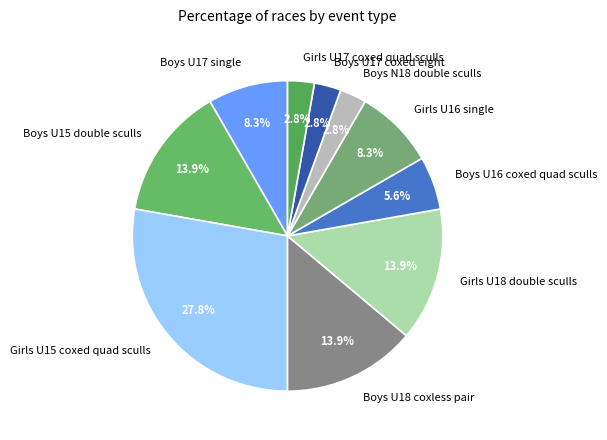

Which slice is the largest?

Girls U15 coxed quad sculls